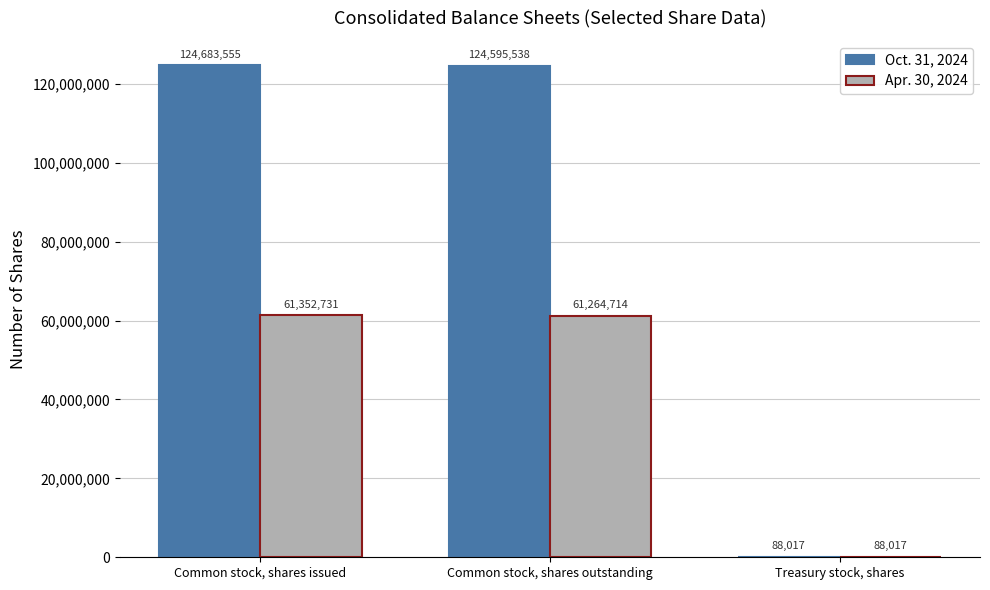

The value of Oct. 31, 2024 at Common stock, shares outstanding is 124595538. True or false?

True